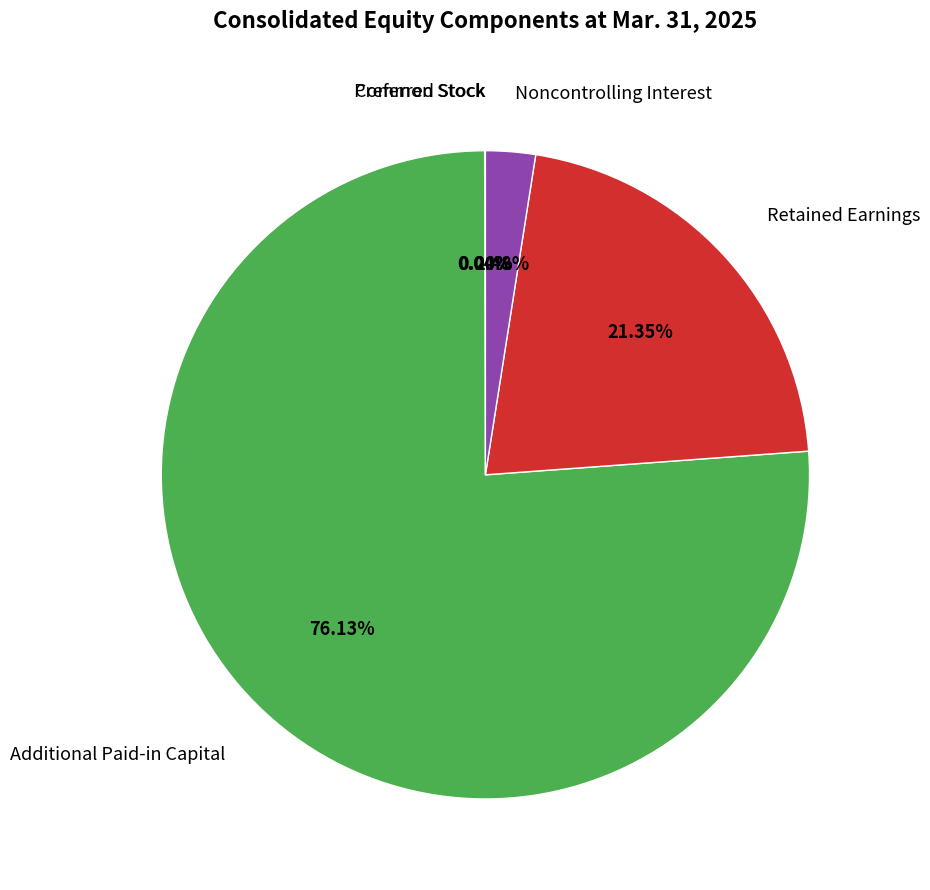

To the nearest percent, what is the average slice percentage?

20%